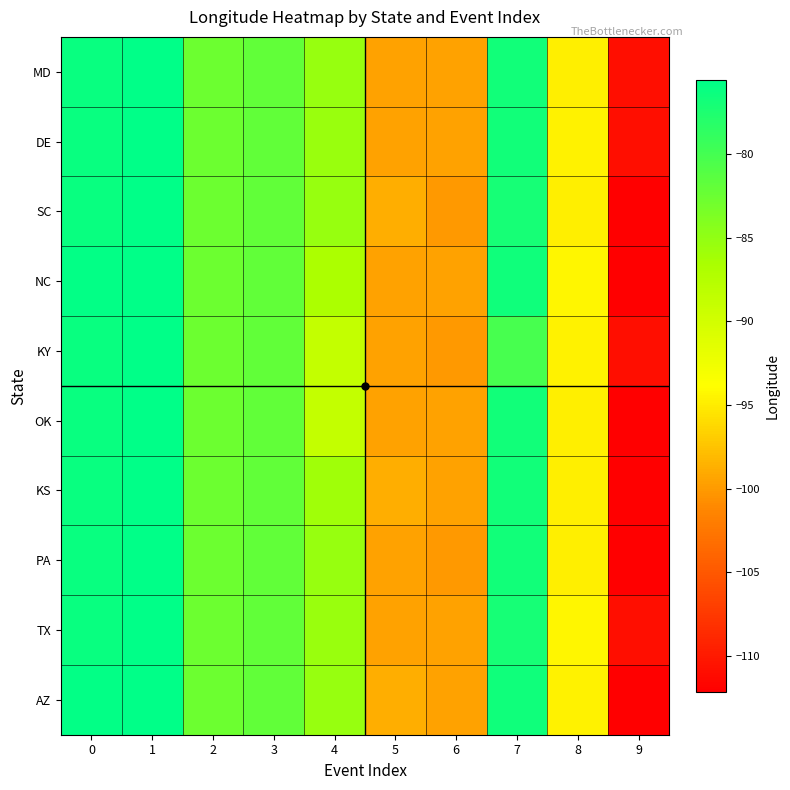

What is the spread (max minus min) of values at 7?

3.5